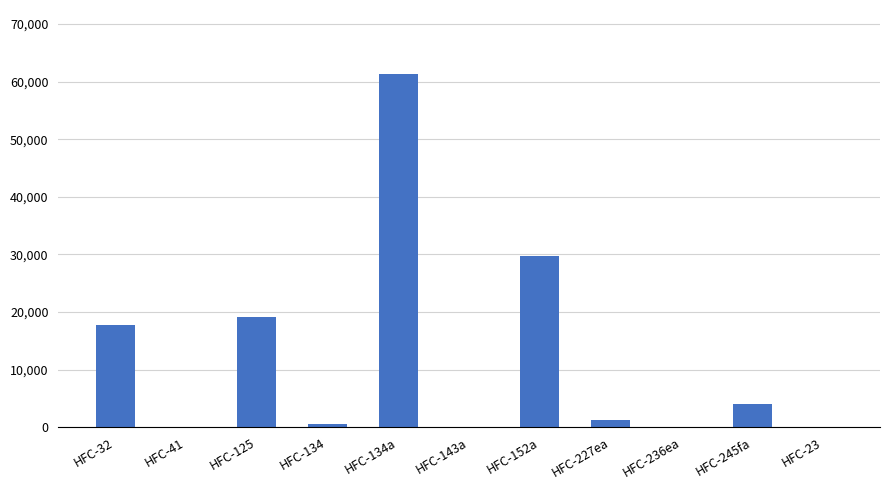

Count the number of categories in the chart.

11